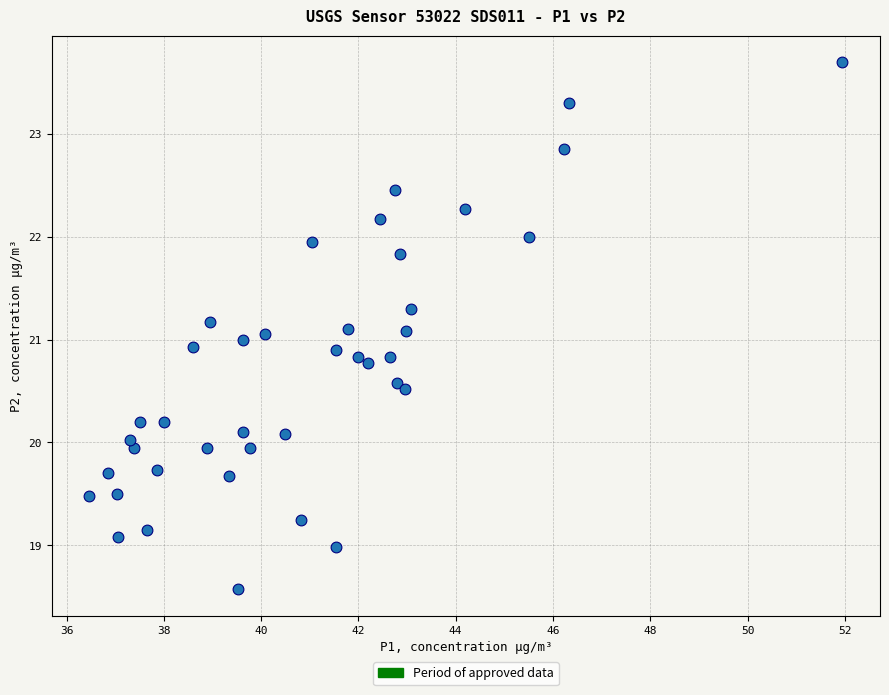

What is the range of X values (max minus min)?

15.5